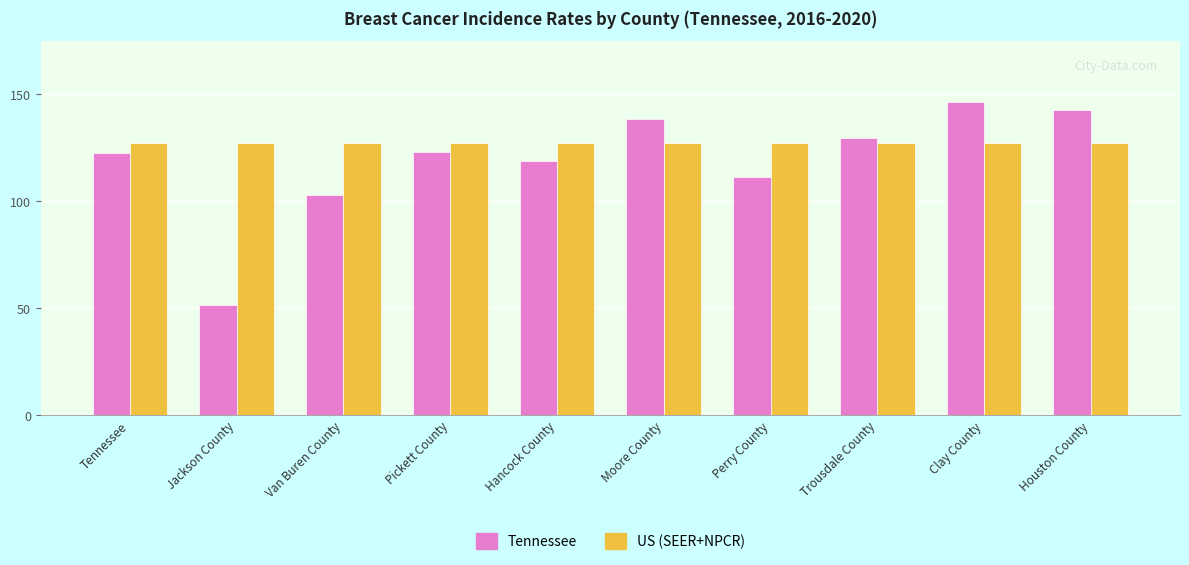

What value does the US (SEER+NPCR) series have at Clay County?

127.0